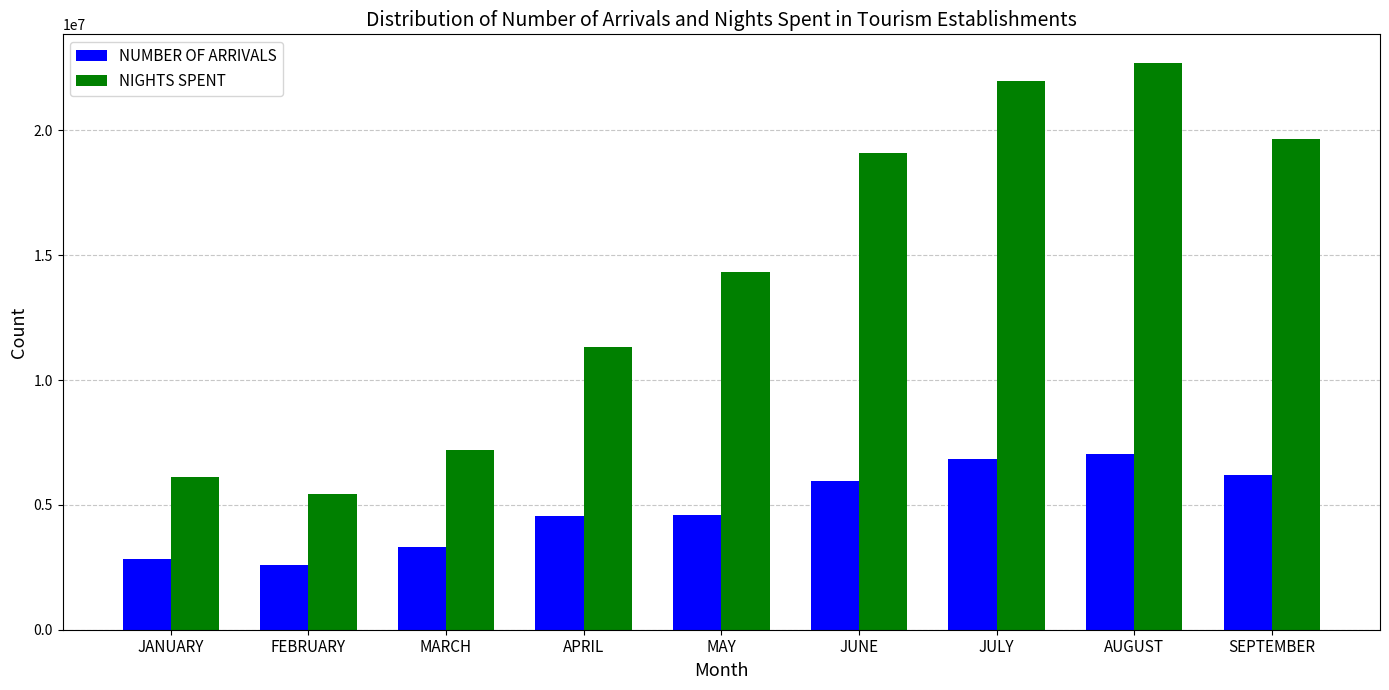

How many data points does each series have?

9